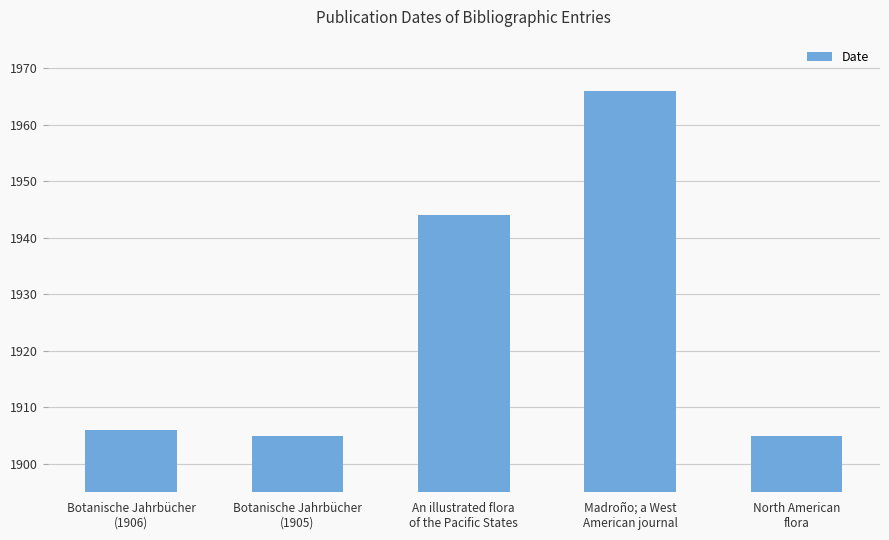

What is the label of the 4th bar from the right?

Botanische Jahrbücher
(1905)